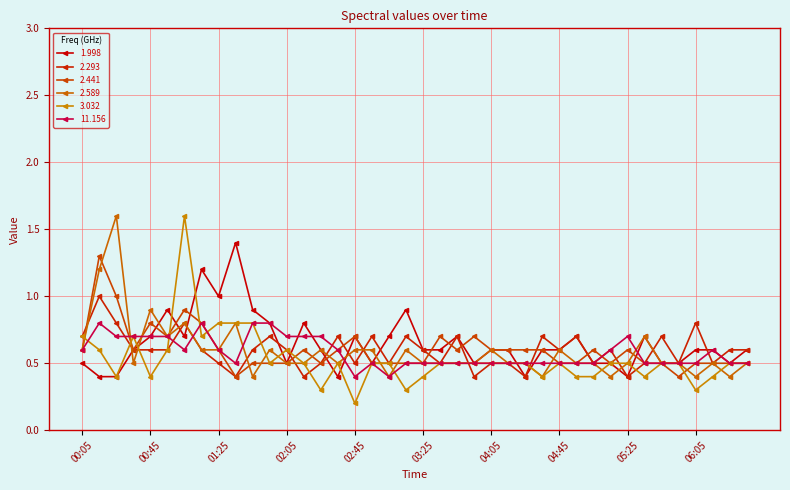

What is the average value of the 2.441 series?

0.6